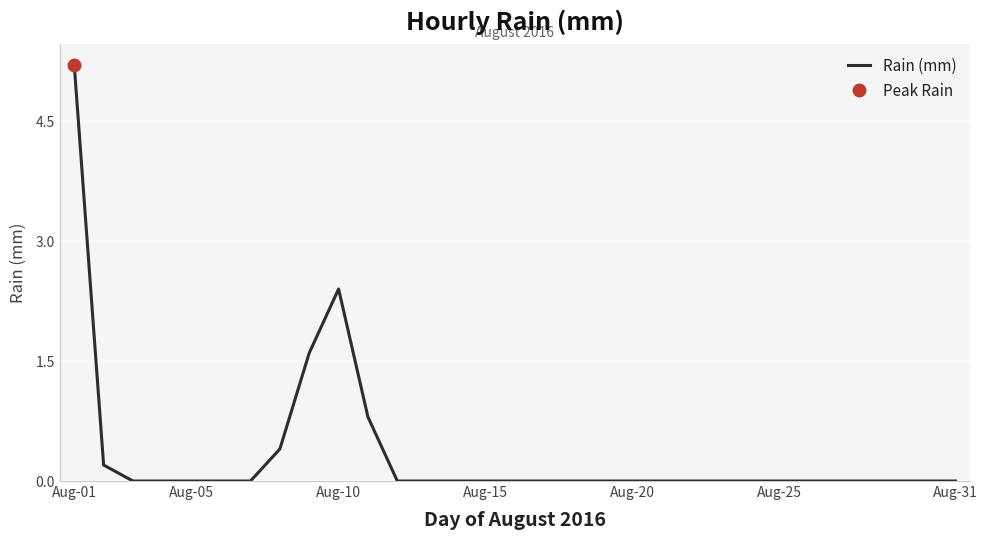

True or false: Rain (mm) has a value of 3.2 at Aug-05.

False